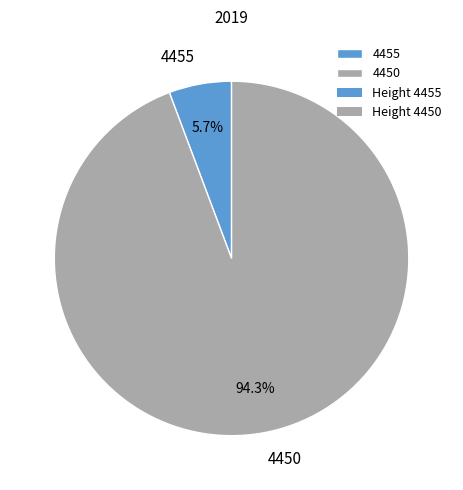

What is the ratio of the value at 4455 to the value at 4450?

0.1